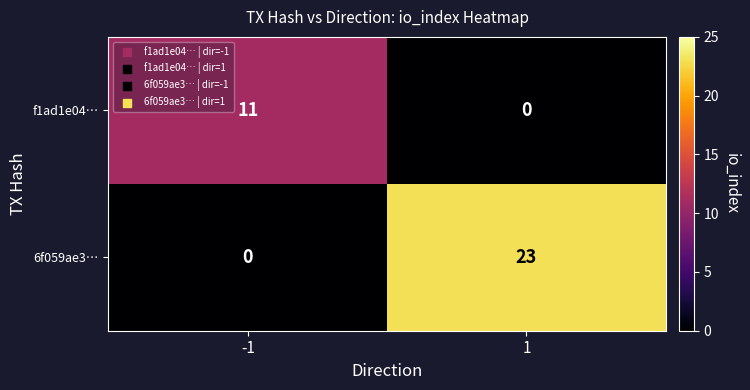

Read the f1ad1e04… value at -1, to the nearest 10.

10